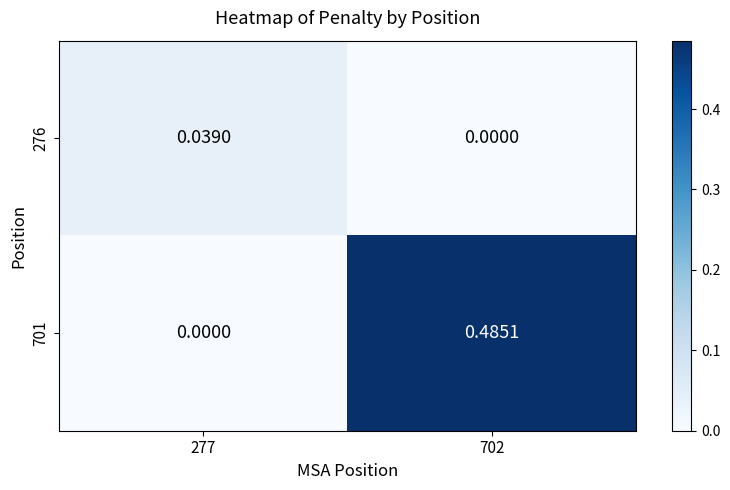

How many data points in 701 are above 0?

1